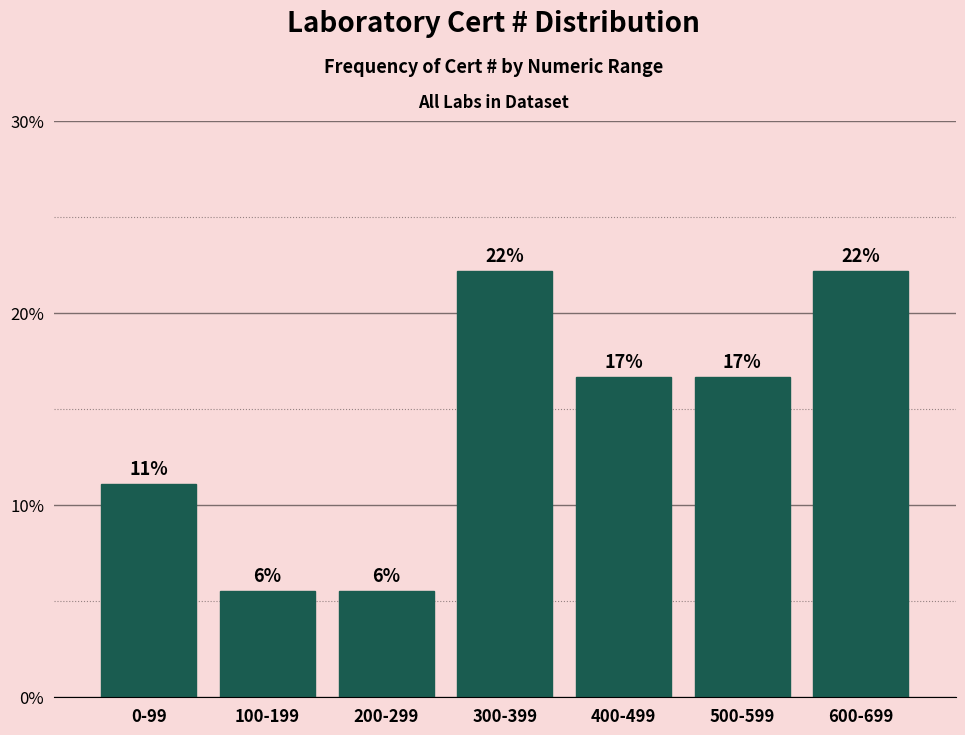

How many bars are there in total?

7